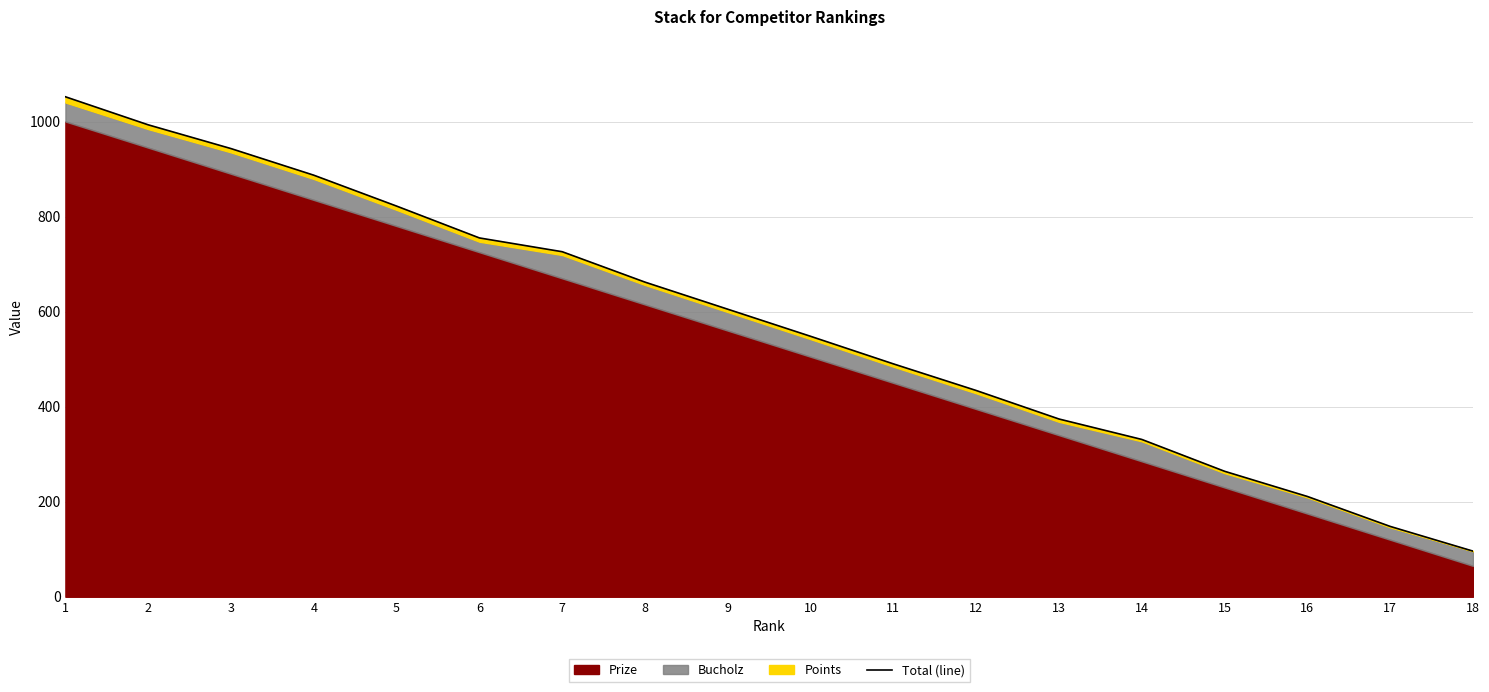

What is the difference between the values at 12 and 14?

103